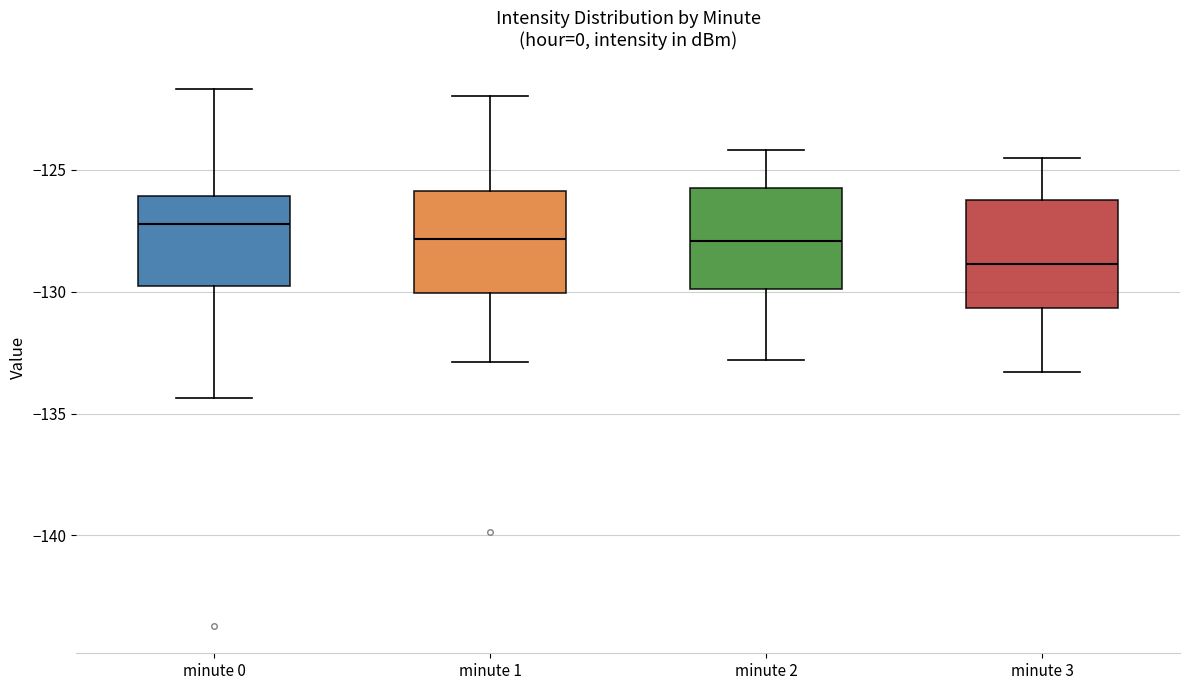

Reading left to right, read every box against the y-axis: the position of its median line, the range the box covers, and the ends of its whiskers. The values are not printed on the chart, so give them approximately, as read against the axis.

minute 0: median -127.0, box -130.0 to -126.0, whiskers -134.5 to -121.5
minute 1: median -128.0, box -130.0 to -126.0, whiskers -133.0 to -122.0
minute 2: median -128.0, box -130.0 to -125.5, whiskers -133.0 to -124.0
minute 3: median -129.0, box -130.5 to -126.0, whiskers -133.5 to -124.5